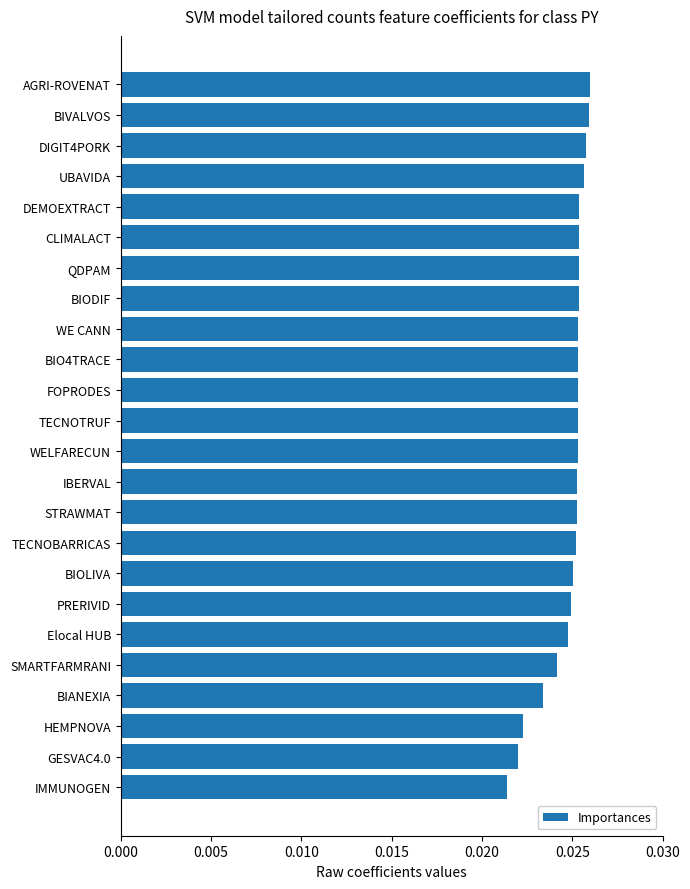

What is the sum of all values?

0.6